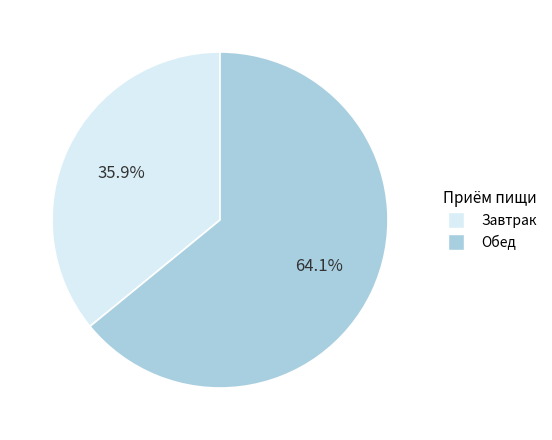

Is there any slice that represents more than half of the pie?

Yes